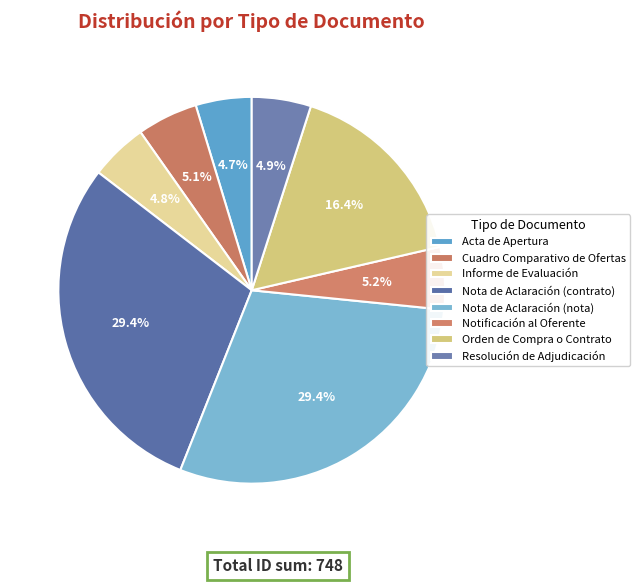

How many slices are in this pie chart?

8